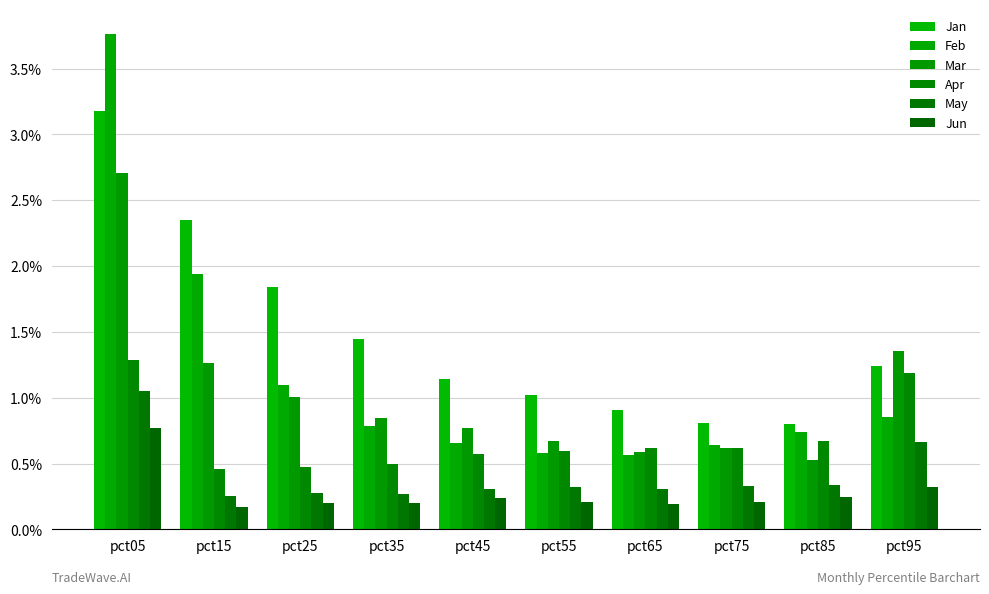

Rank the categories by Feb value from lowest to highest.

pct65, pct55, pct75, pct45, pct85, pct35, pct95, pct25, pct15, pct05